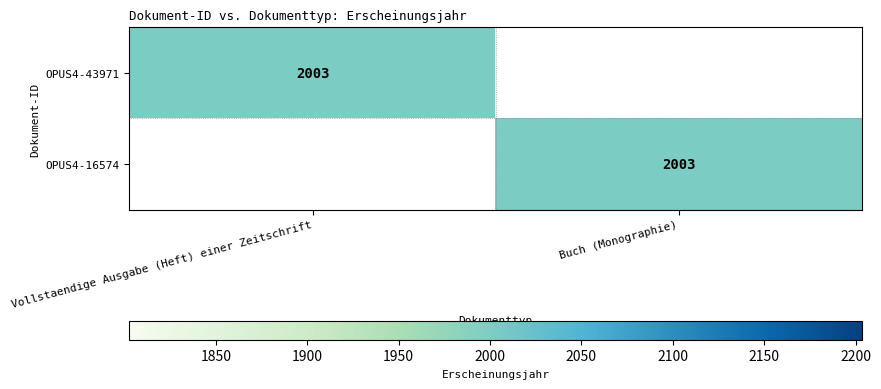

Is it true that OPUS4-16574 equals 3068 at Buch (Monographie)?

False